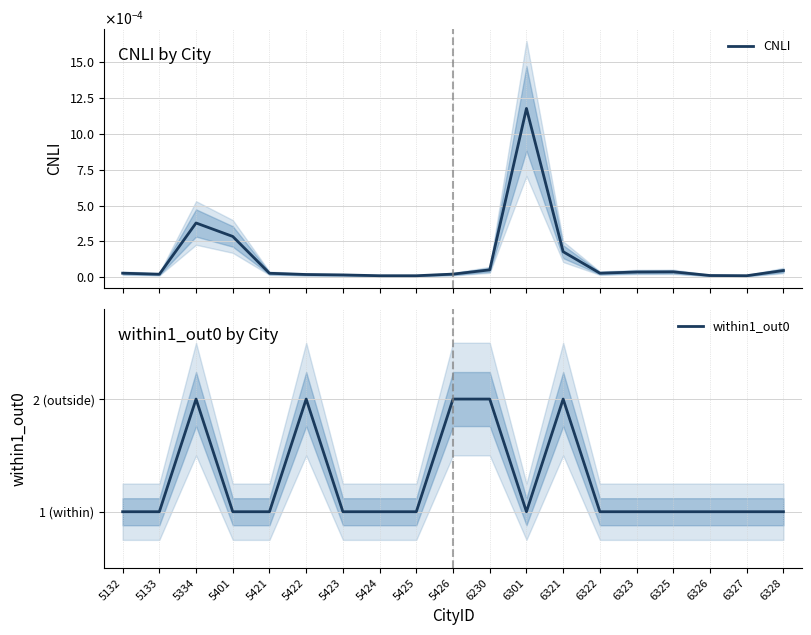

What is the difference between the highest and lowest values at 6323?

1.0